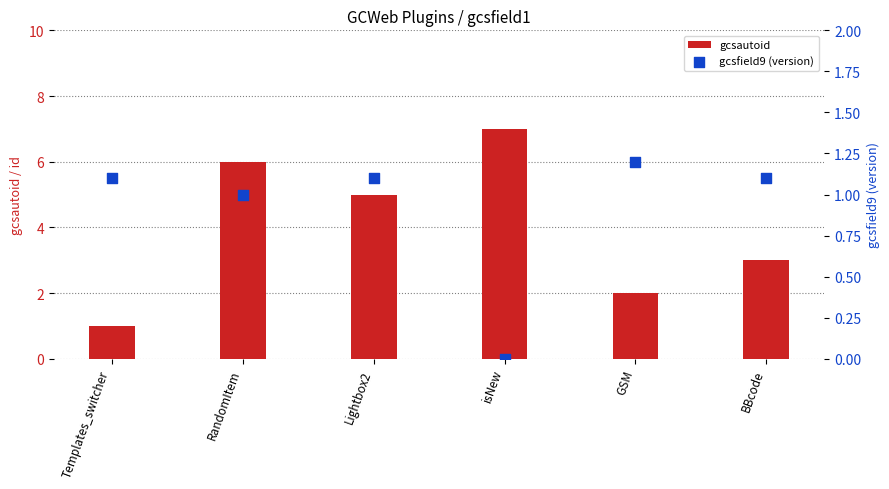

Which series contains the lowest Y value?

gcsfield9 (version)